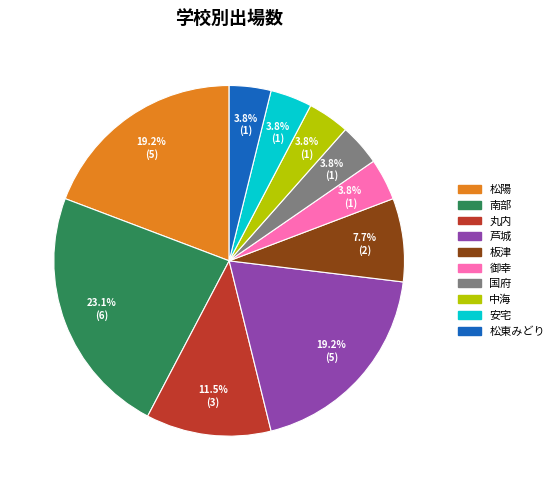

To the nearest percent, what percentage of the pie is 安宅?

4%